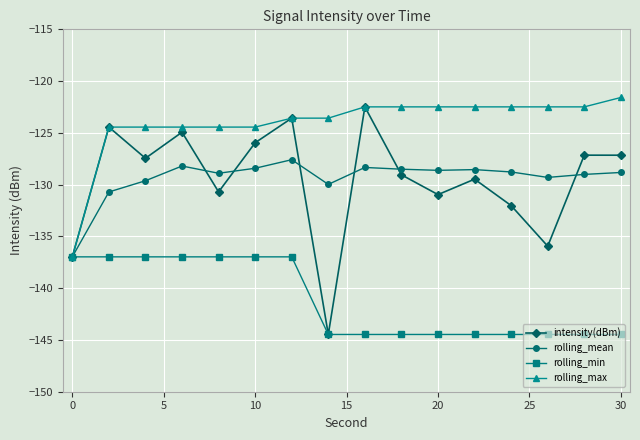

What is the maximum value for rolling_min?

-137.0